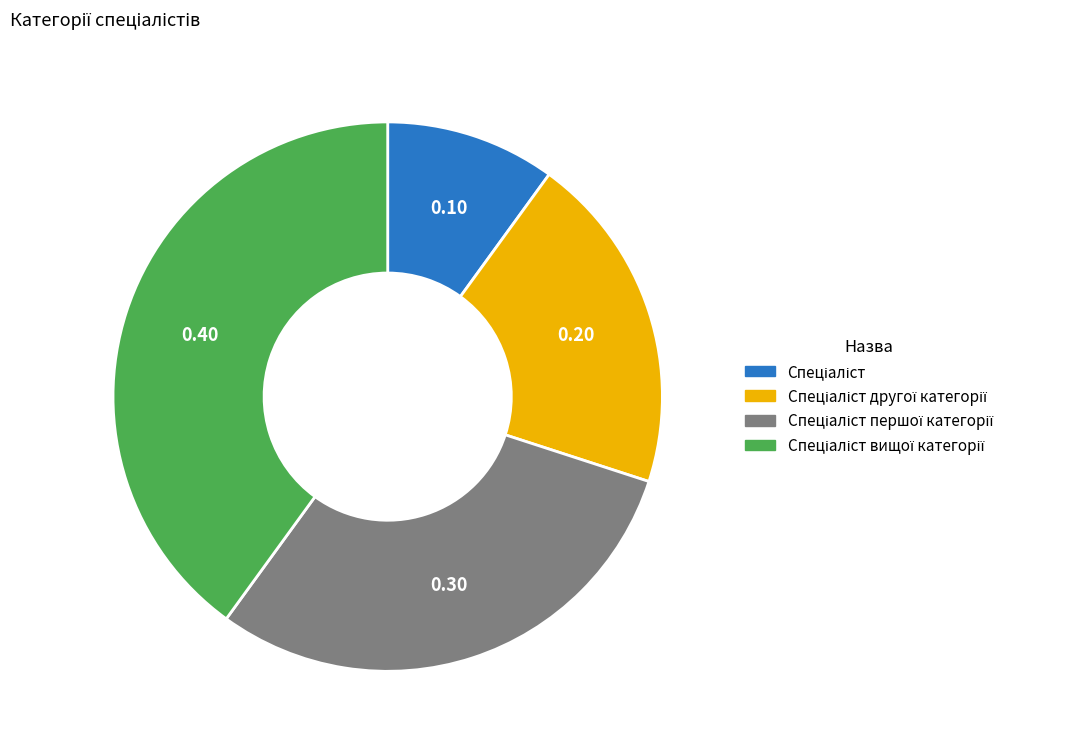

Does any single category account for the majority?

No